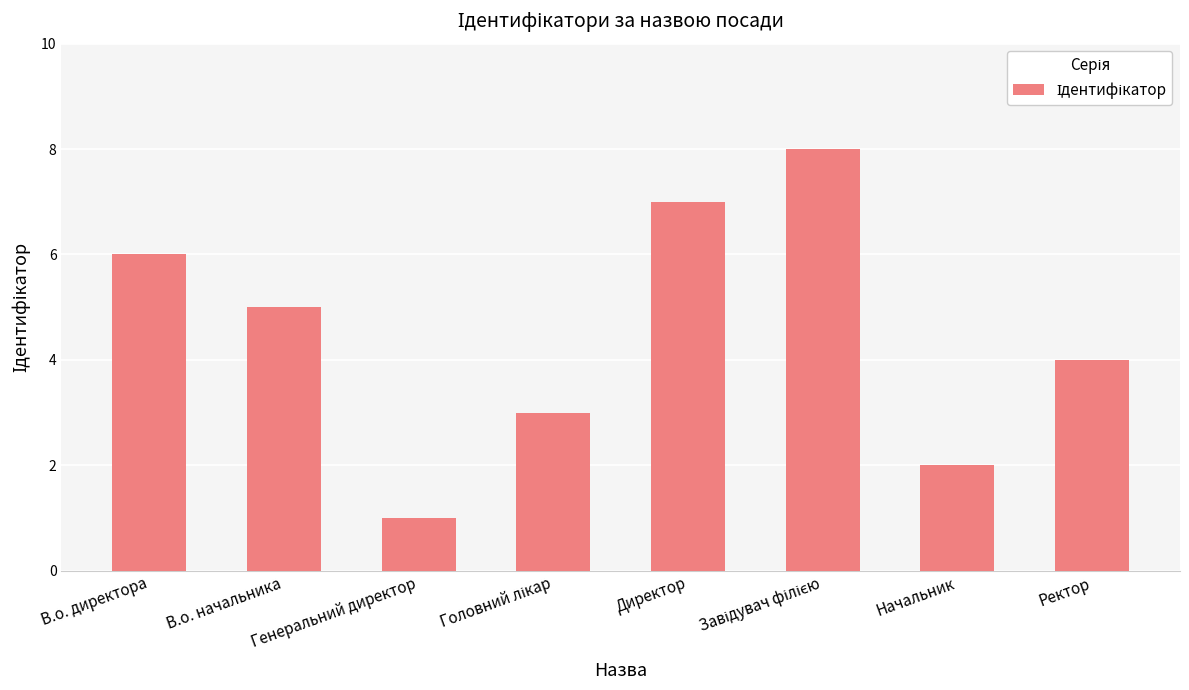

Is it true that the value at Начальник is 2?

True